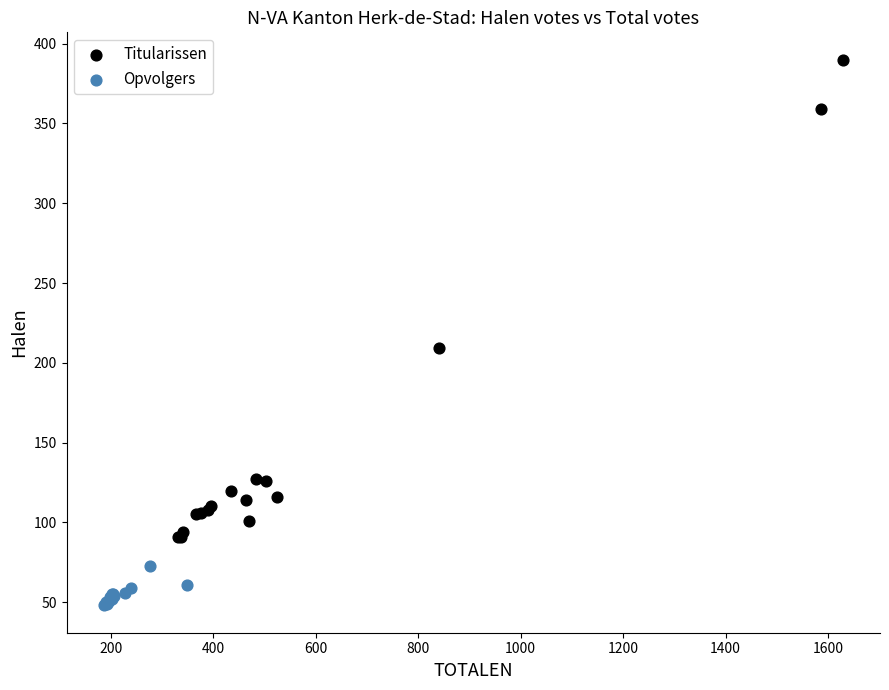

What are all the series names shown in the legend?

Titularissen, Opvolgers